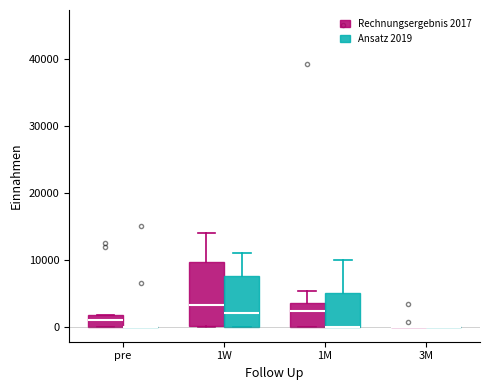

Reading left to right, transcribe this box plot: for each box, give where its median line is, the range the box spans, and where its two whiskers end, as read against the y-axis. The values are not printed on the chart, so give them approximately, as read against the axis.

pre (Rechnungsergebnis 2017): median 1000, box 0 to 2000, whiskers 0 to 2000
pre (Ansatz 2019): box collapsed to a line at 0, whiskers 0 to 0
1W (Rechnungsergebnis 2017): median 3000, box 0 to 10000, whiskers 0 to 14000
1W (Ansatz 2019): median 2000, box 0 to 8000, whiskers 0 to 11000
1M (Rechnungsergebnis 2017): median 2000, box 0 to 4000, whiskers 0 to 5000
1M (Ansatz 2019): median 0 (drawn on the box's lower edge), box 0 to 5000, whiskers 0 to 10000
3M (Rechnungsergebnis 2017): box collapsed to a line at 0, whiskers 0 to 0
3M (Ansatz 2019): box collapsed to a line at 0, whiskers 0 to 0